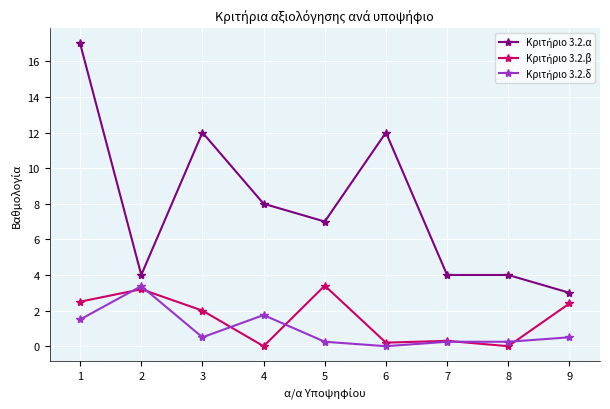

What is the greatest value displayed?

17.0